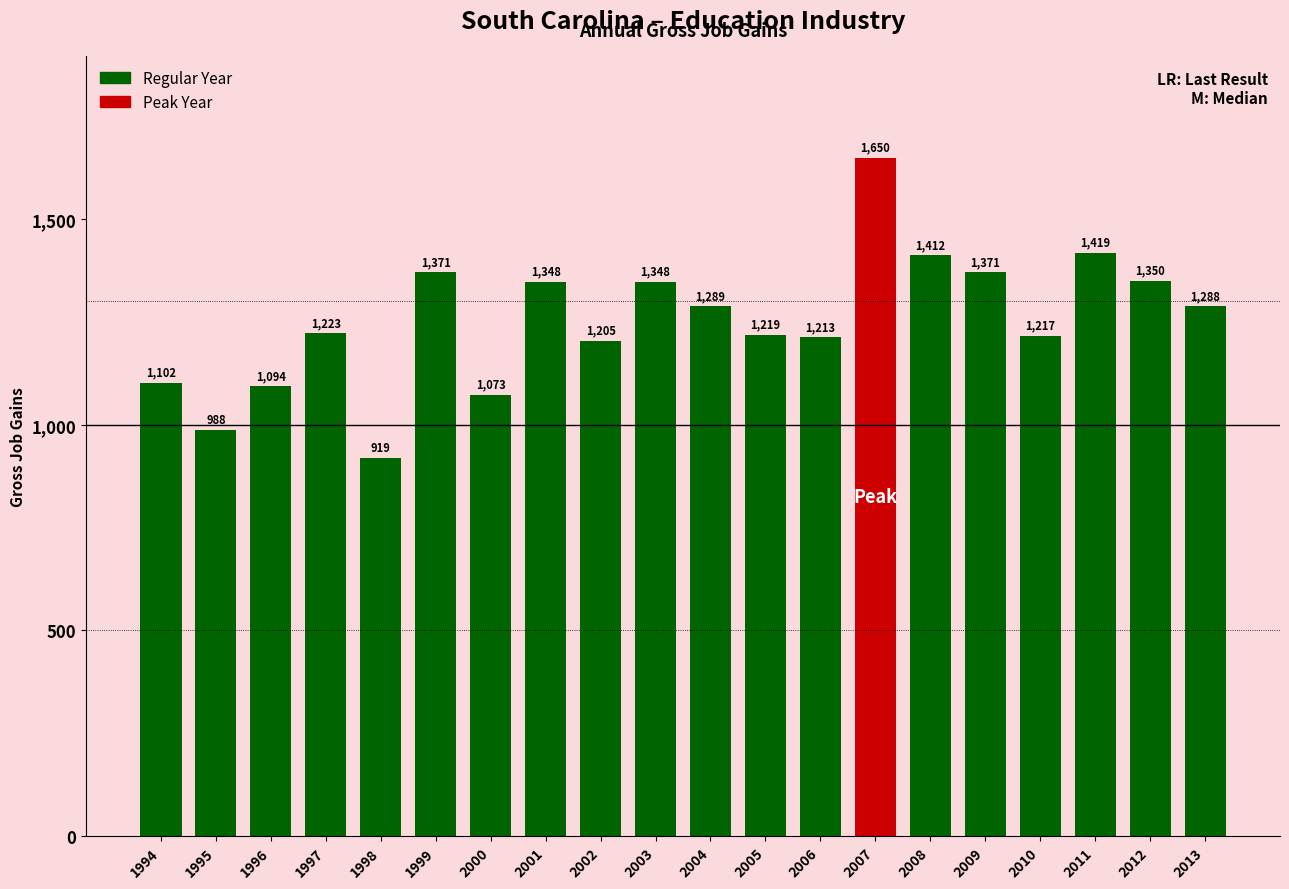

How many values are below 1288?

10